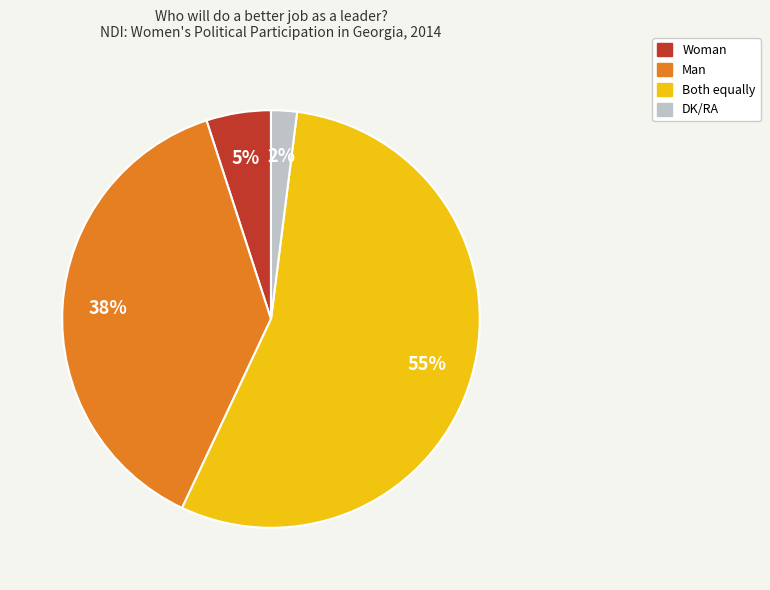

Does any single category account for the majority?

Yes